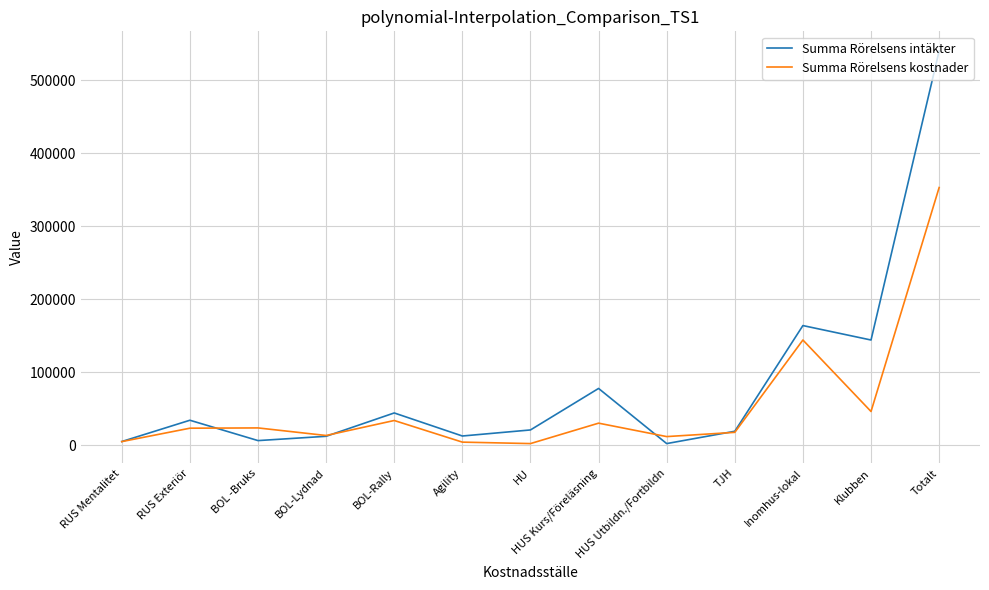

What is the highest value of the Summa Rörelsens kostnader series?

353050